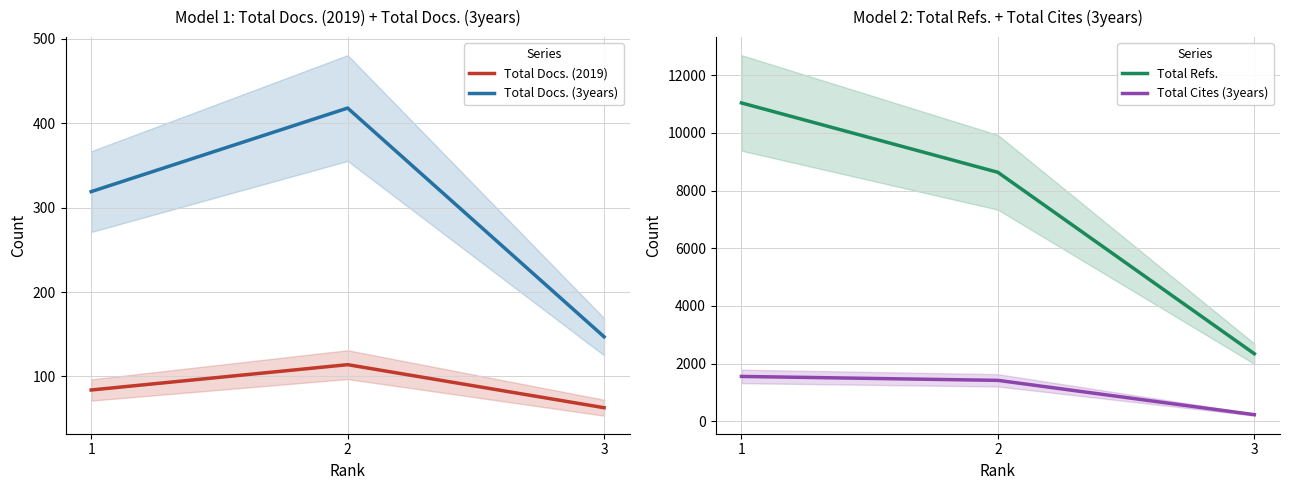

Rank the series at 2 from lowest to highest value.

Total Docs. (2019), Total Docs. (3years), Total Cites (3years), Total Refs.